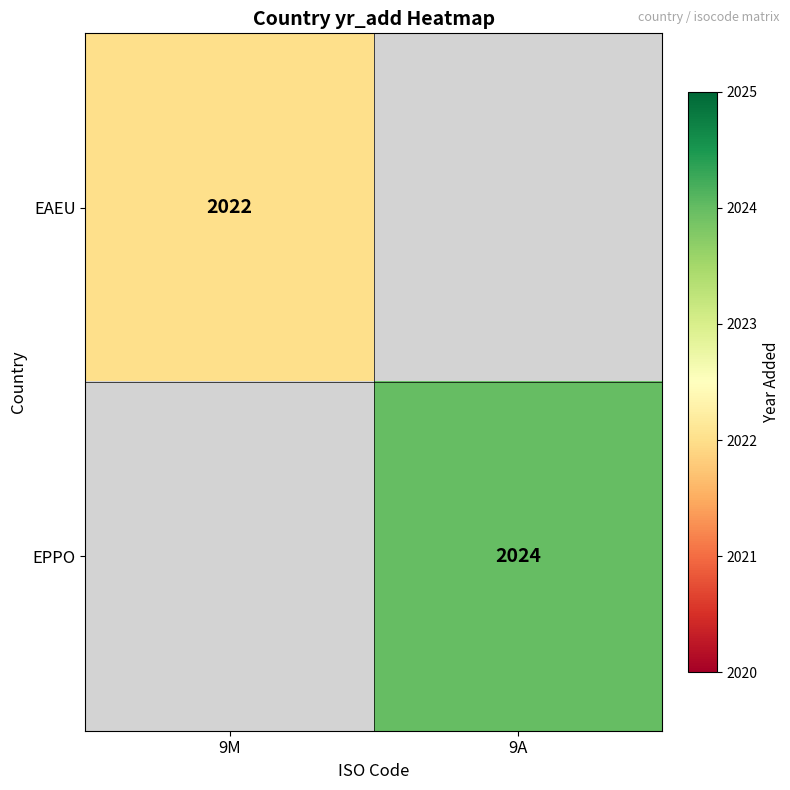

Is it true that EAEU equals 2022 at 9M?

True